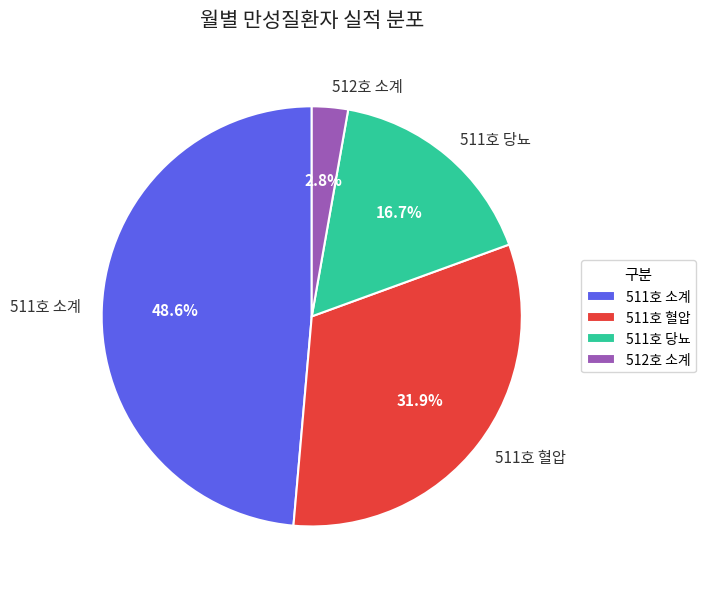

To the nearest percent, what portion does 511호 당뇨 represent?

17%